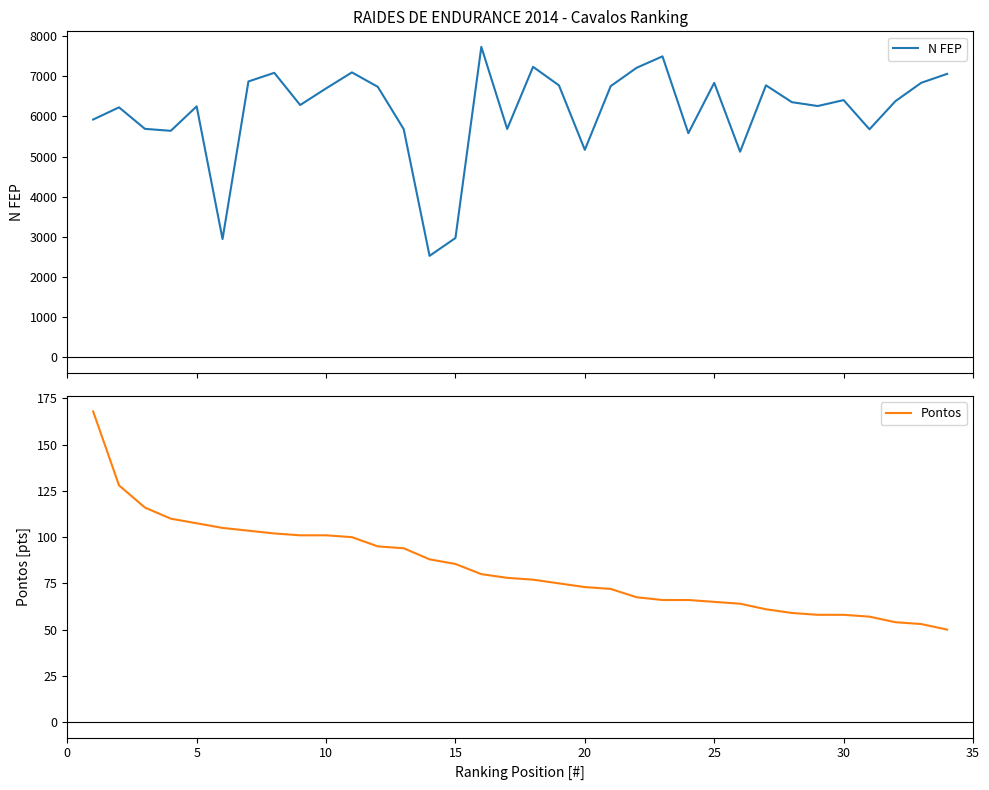

Which series has the largest total across all categories?

N FEP